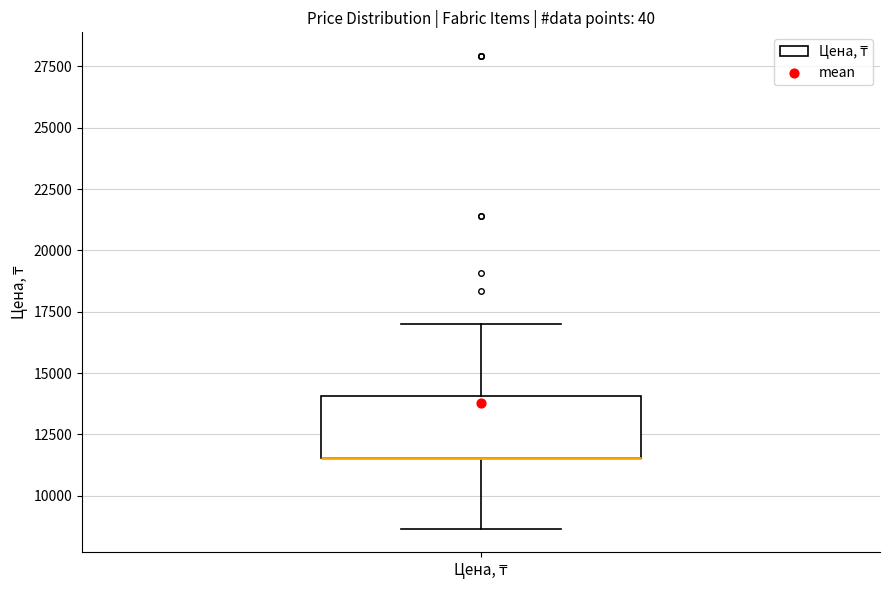

Where does the upper whisker of the box for Цена, ₸ end on the y-axis? The values are not printed on the chart, so give them approximately, as read against the axis.

17000